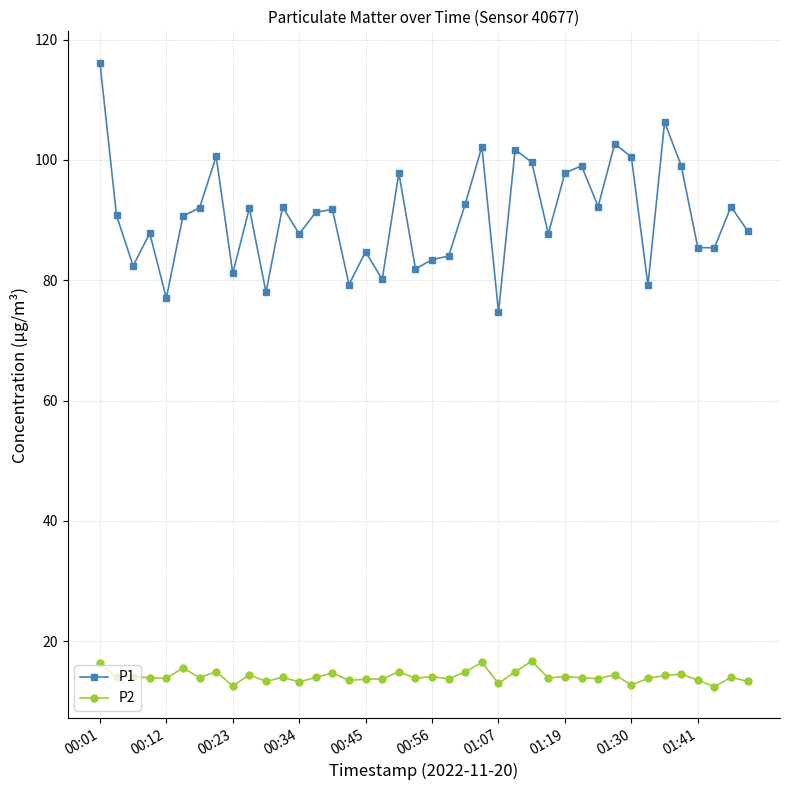

Count the number of data series in this chart.

2